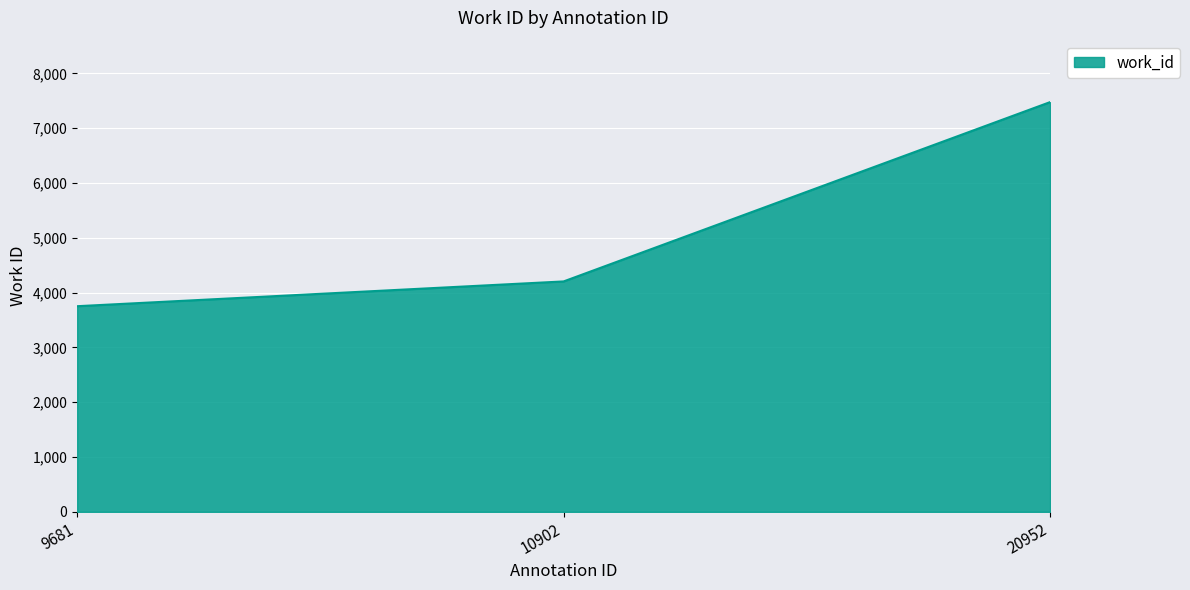

Between 10902 and 9681, which is larger?

10902